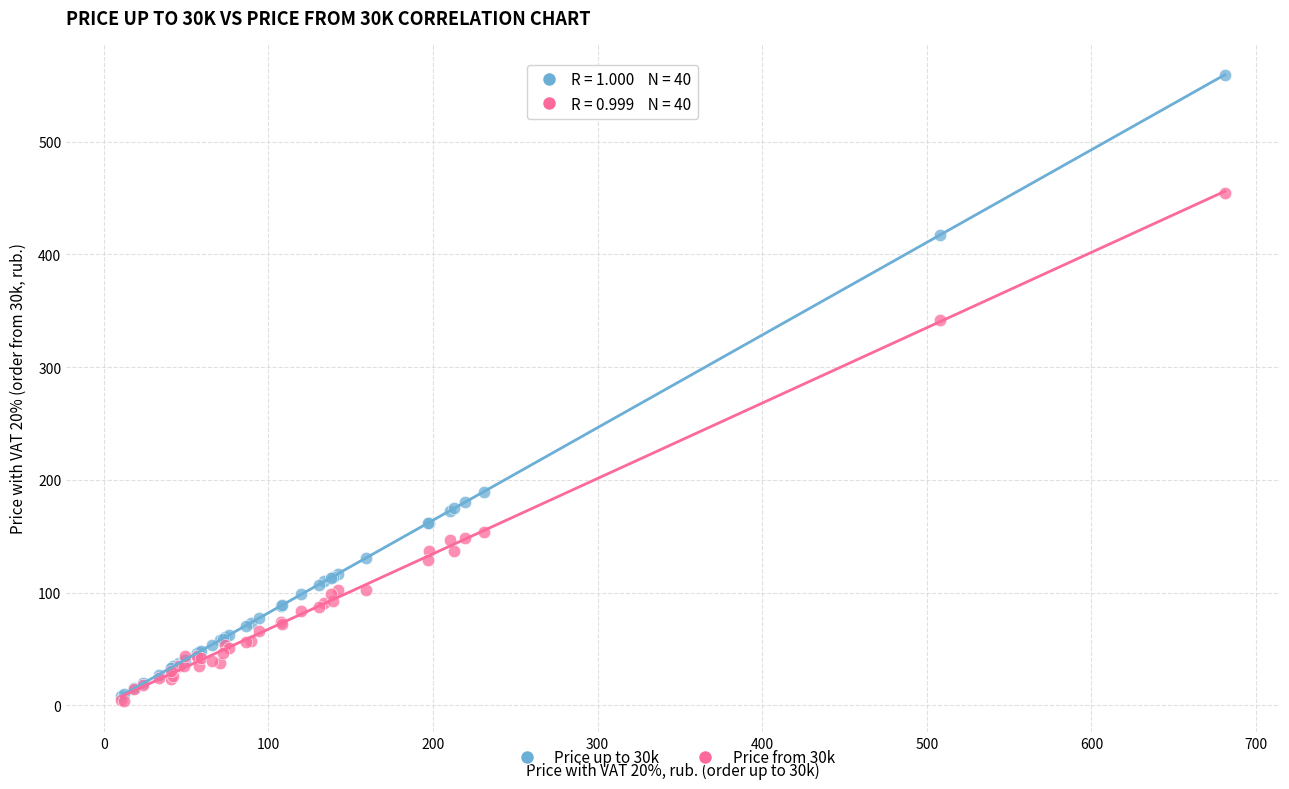

Across all series, what Y value is closest to 281?

342.0